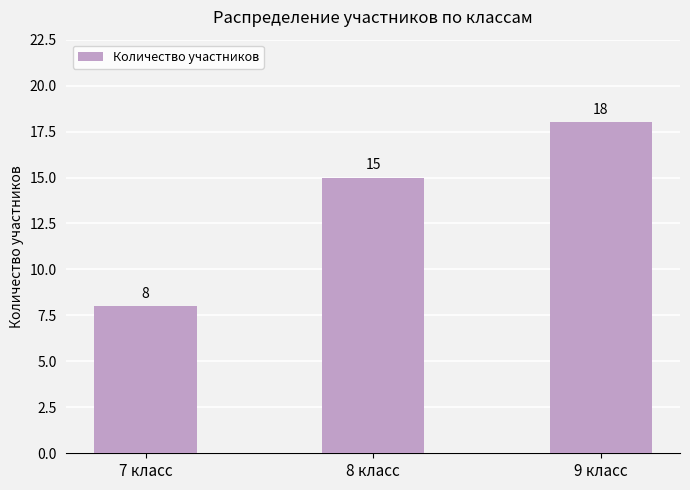

Count the values in the range 8 to 18.

3